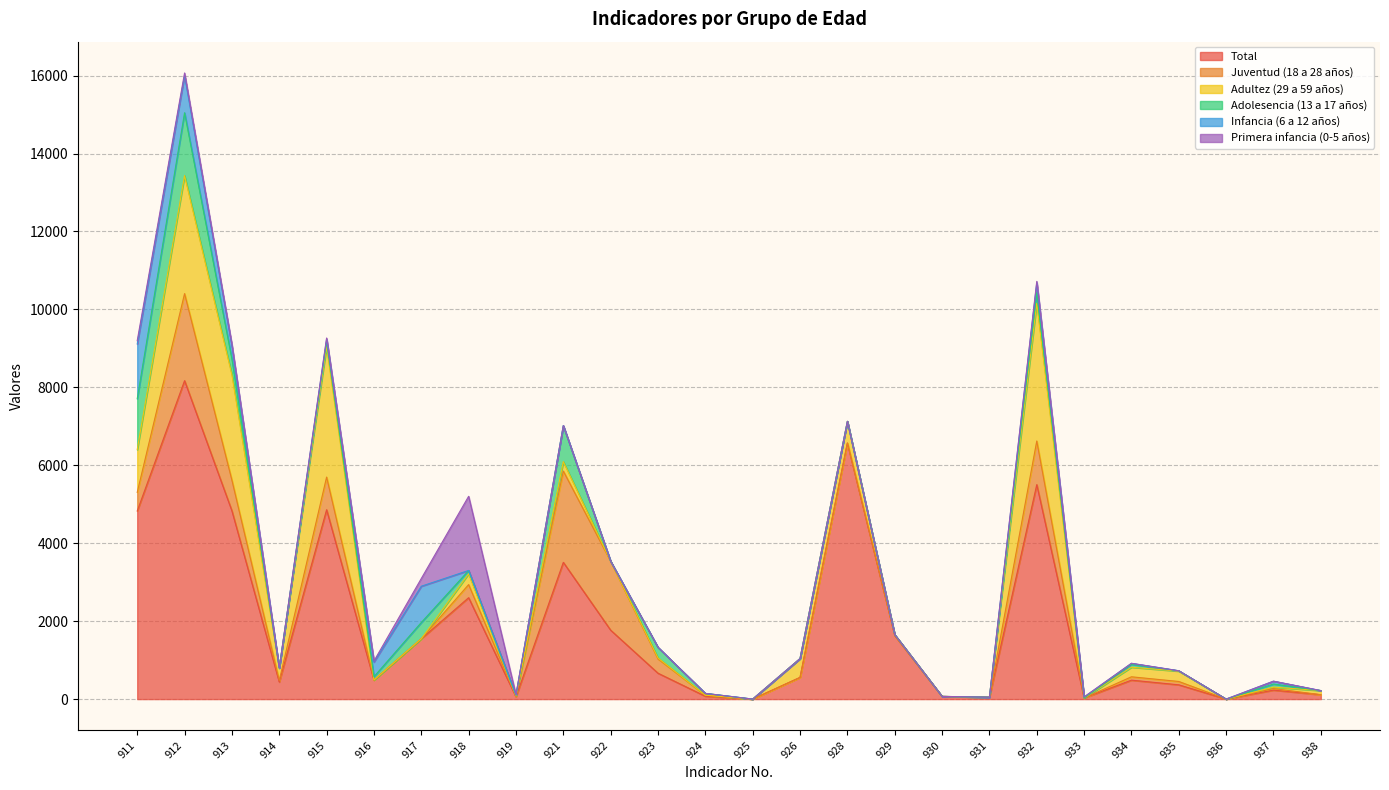

Is it true that Adultez (29 a 59 años) equals 103 at 914?

False